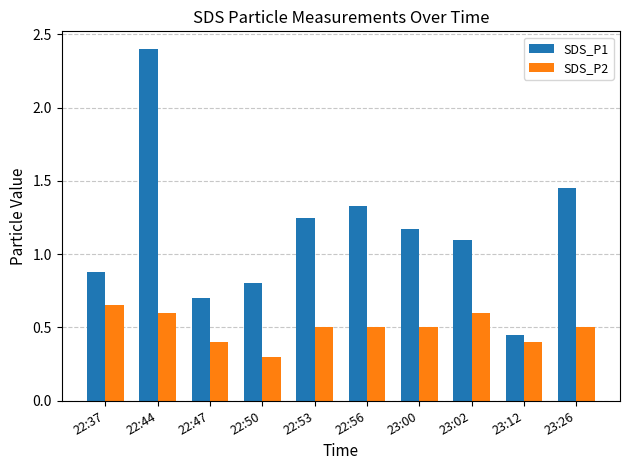

What is the label of the 10th bar from the left?

23:26